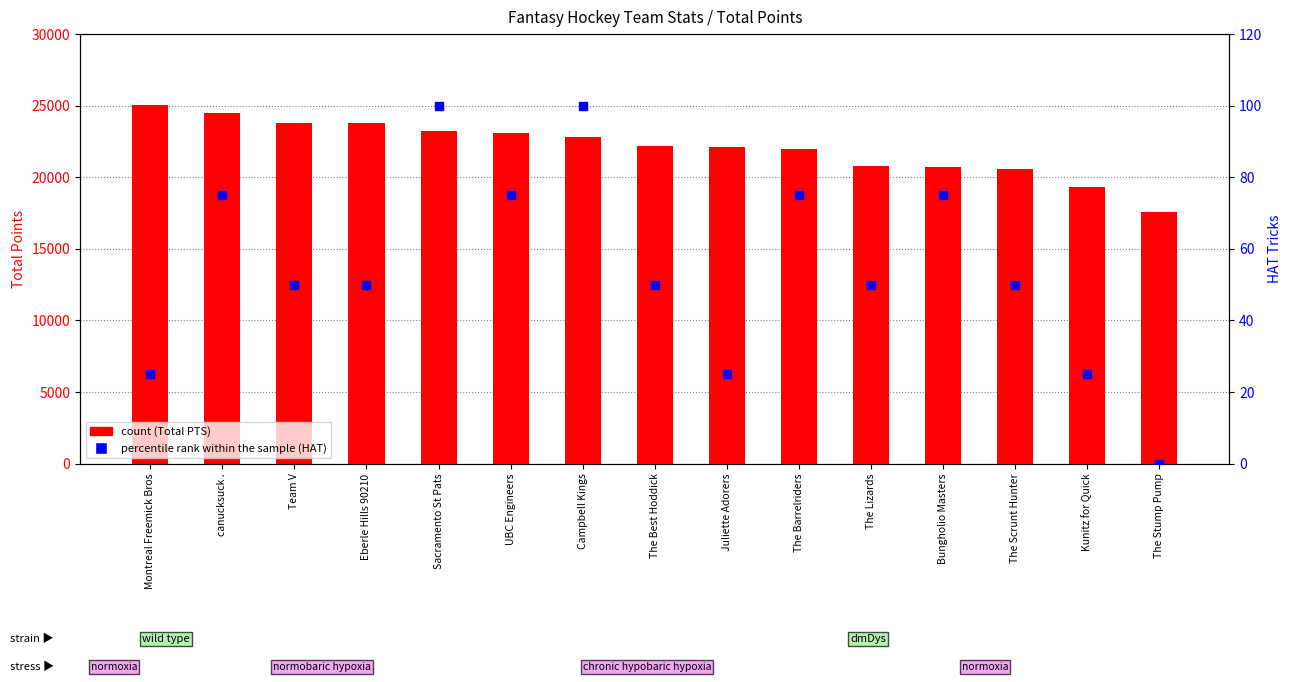

What are all the series names shown in the legend?

count, percentile rank within the sample